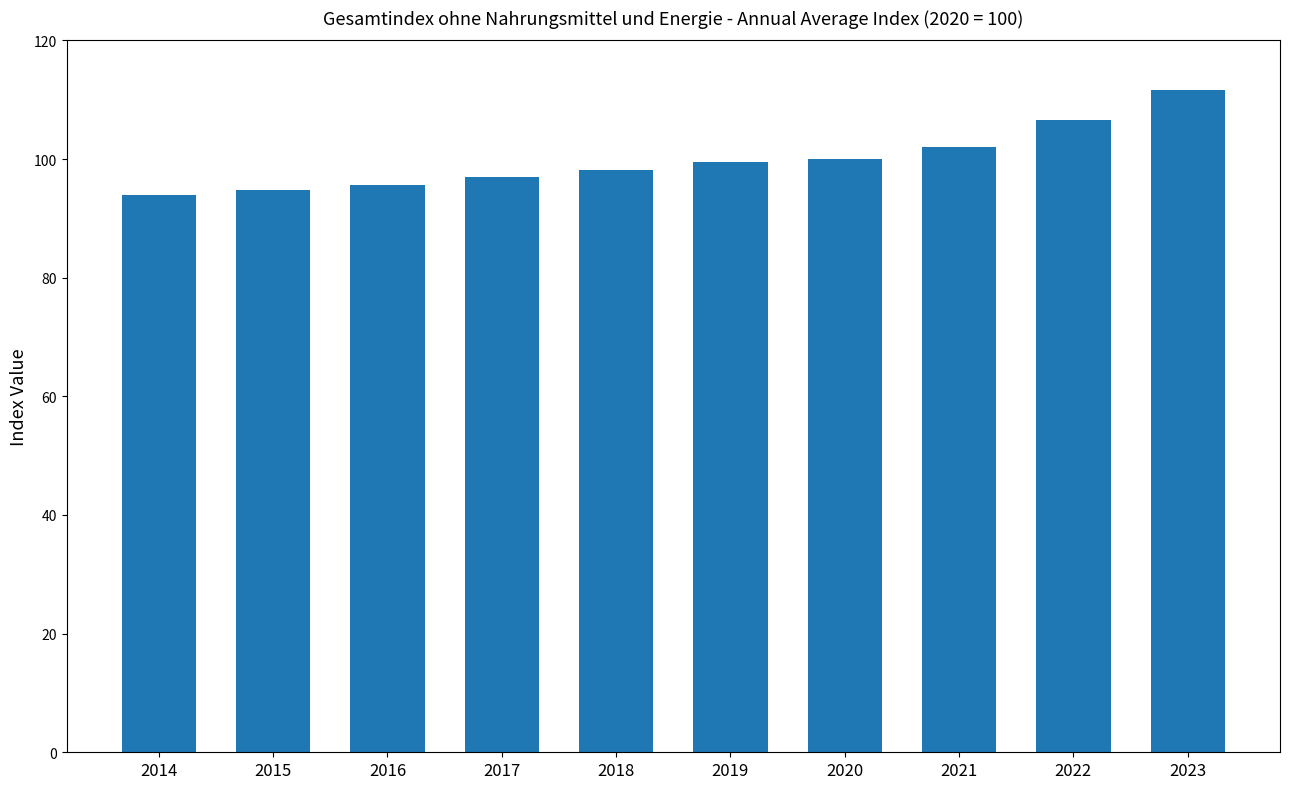

Reading left to right, extract all data points from this chart.

93.9	94.7	95.7	96.9	98.1	99.5	100.0	102.1	106.5	111.6